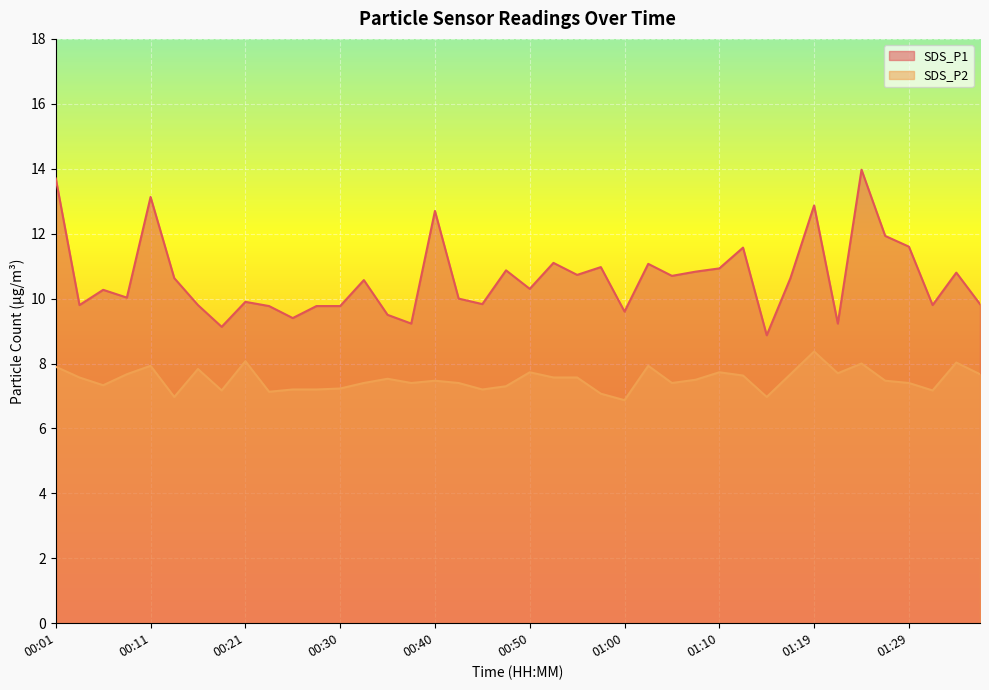

In SDS_P2, how many points are lower than both neighbors (excluding endpoints)?

11